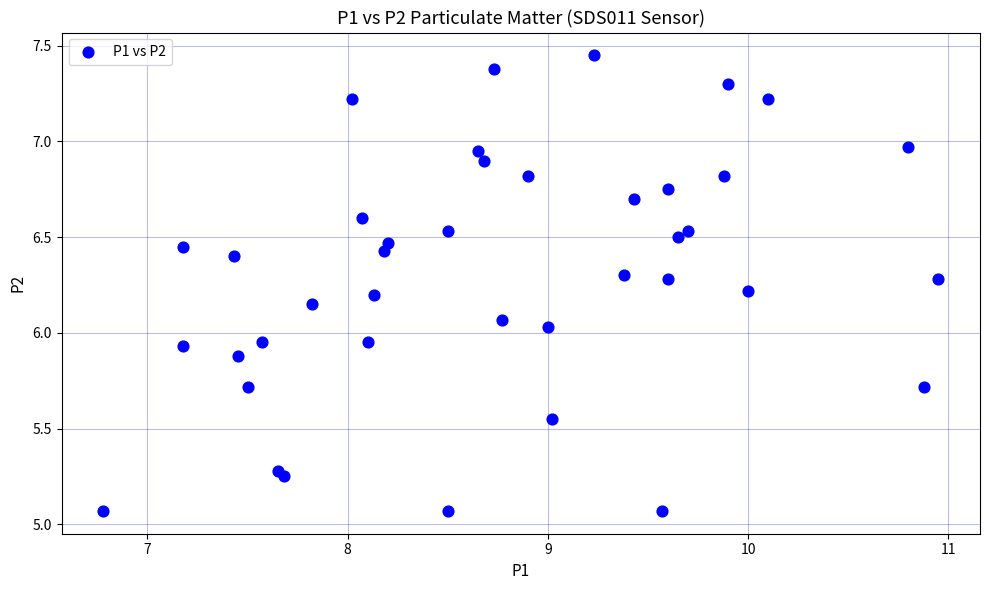

What is the range of X values (max minus min)?

4.2